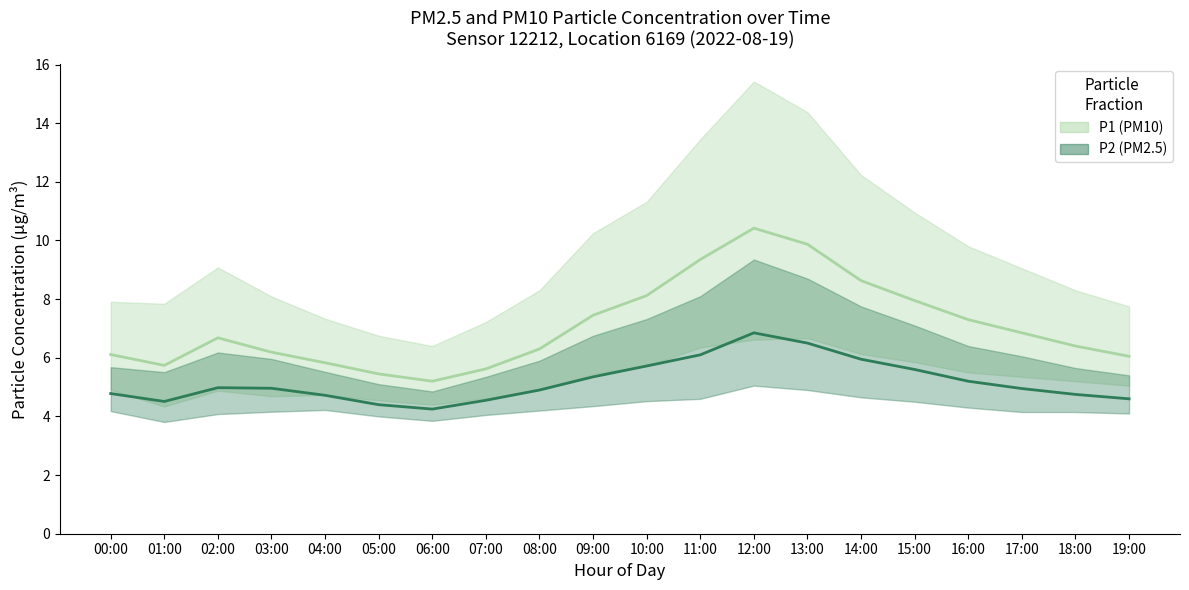

What is the difference between the highest and lowest values at 08:00?

1.4